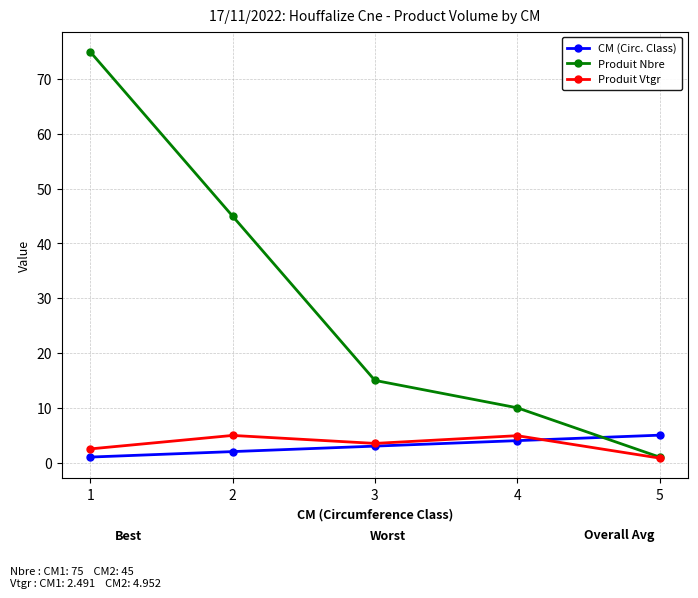

At which category does the chart reach its peak across all series?

1